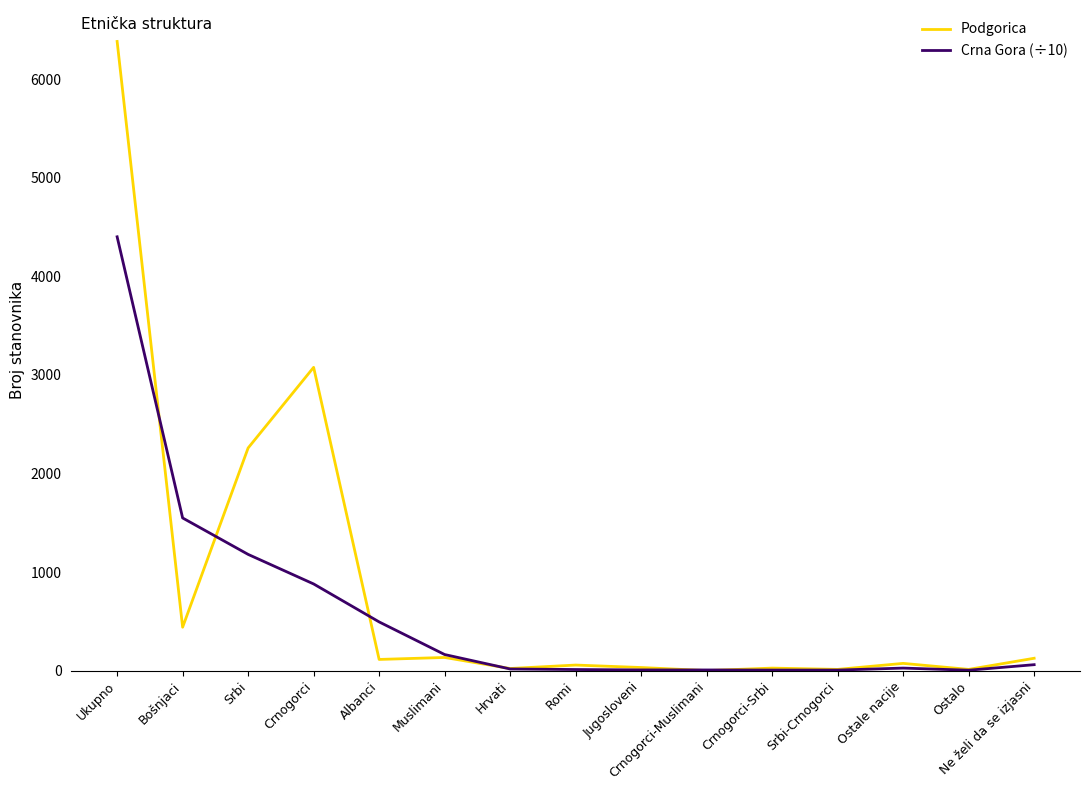

What is the maximum value shown in the chart?

6384.0